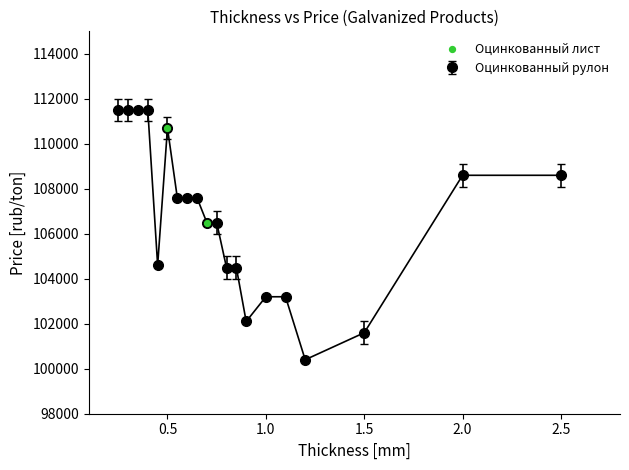

What is the greatest value displayed?

111500